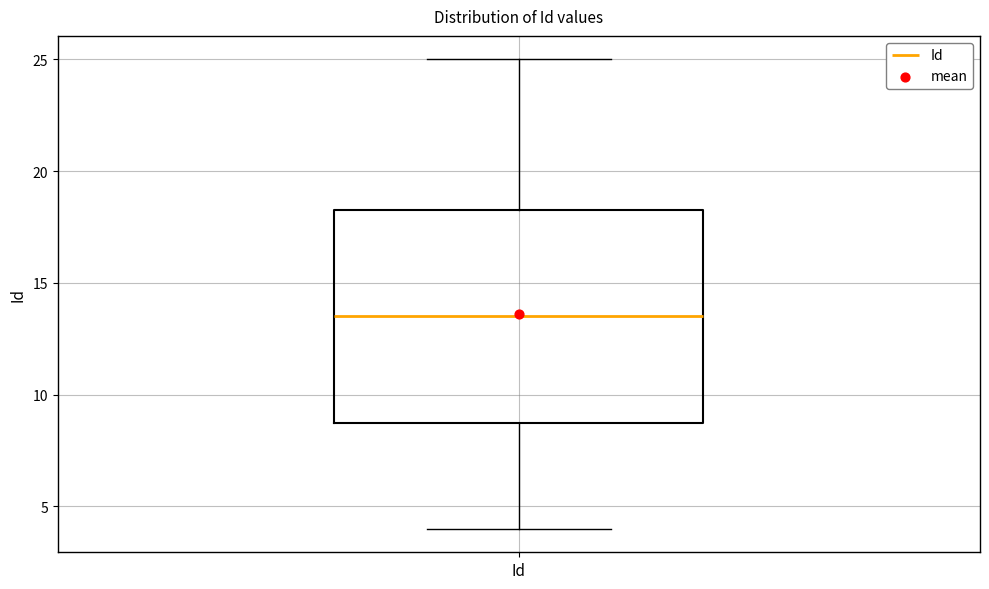

Transcribe this box plot: give where the median line is, the range the box spans, and where the two whiskers end, as read against the y-axis. The values are not printed on the chart, so give them approximately, as read against the axis.

median 13.5, box 9.0 to 18.5, whiskers 4.0 to 25.0